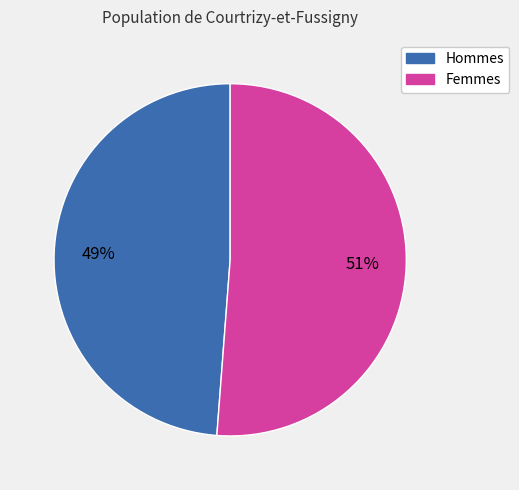

To the nearest percent, what is the difference between the largest and smallest slice percentages?

2%